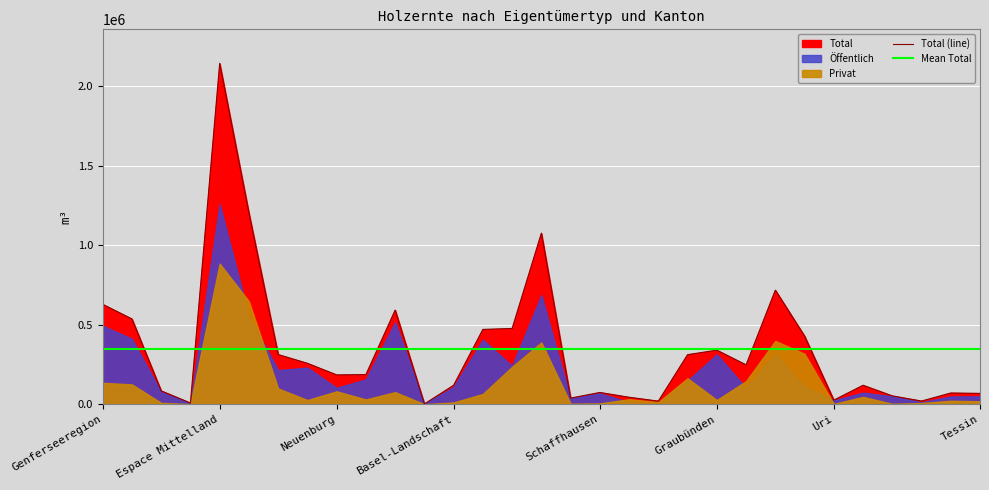

In Total (line), how many points are higher than both neighbors (excluding endpoints)?

8